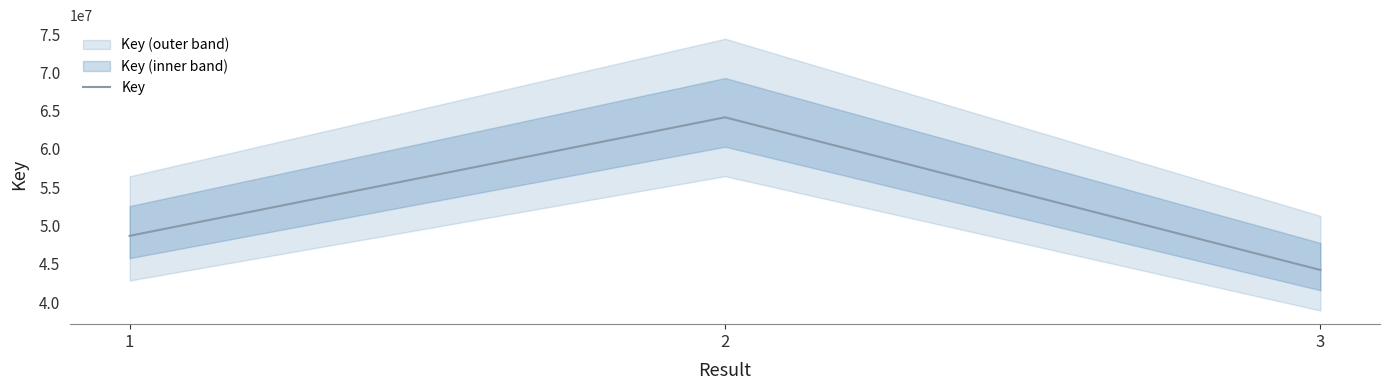

Where is the data nearest to the value 54160145?

1